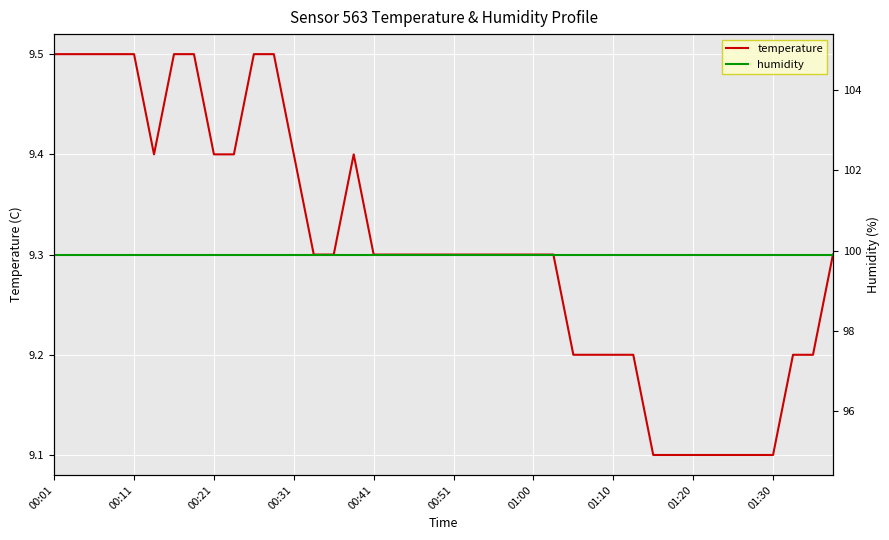

Which category has the highest value across all series?

00:01